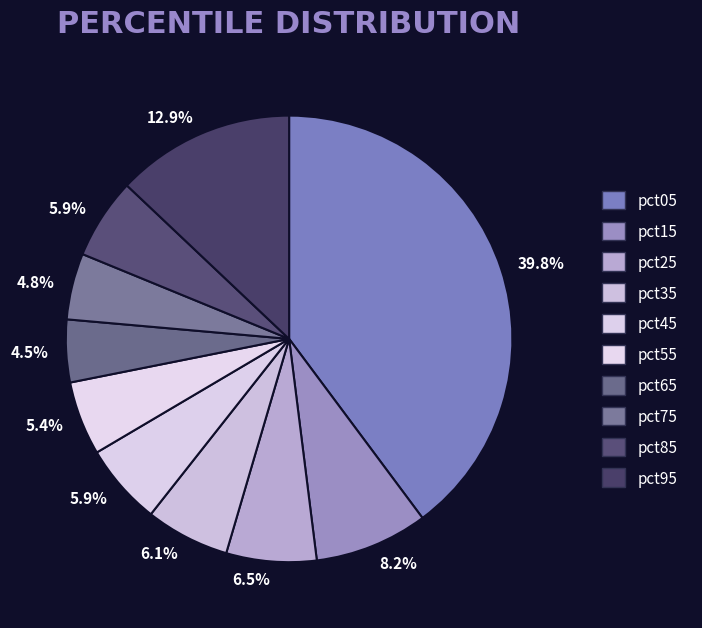

Does pct35 account for over 50% of the chart?

No